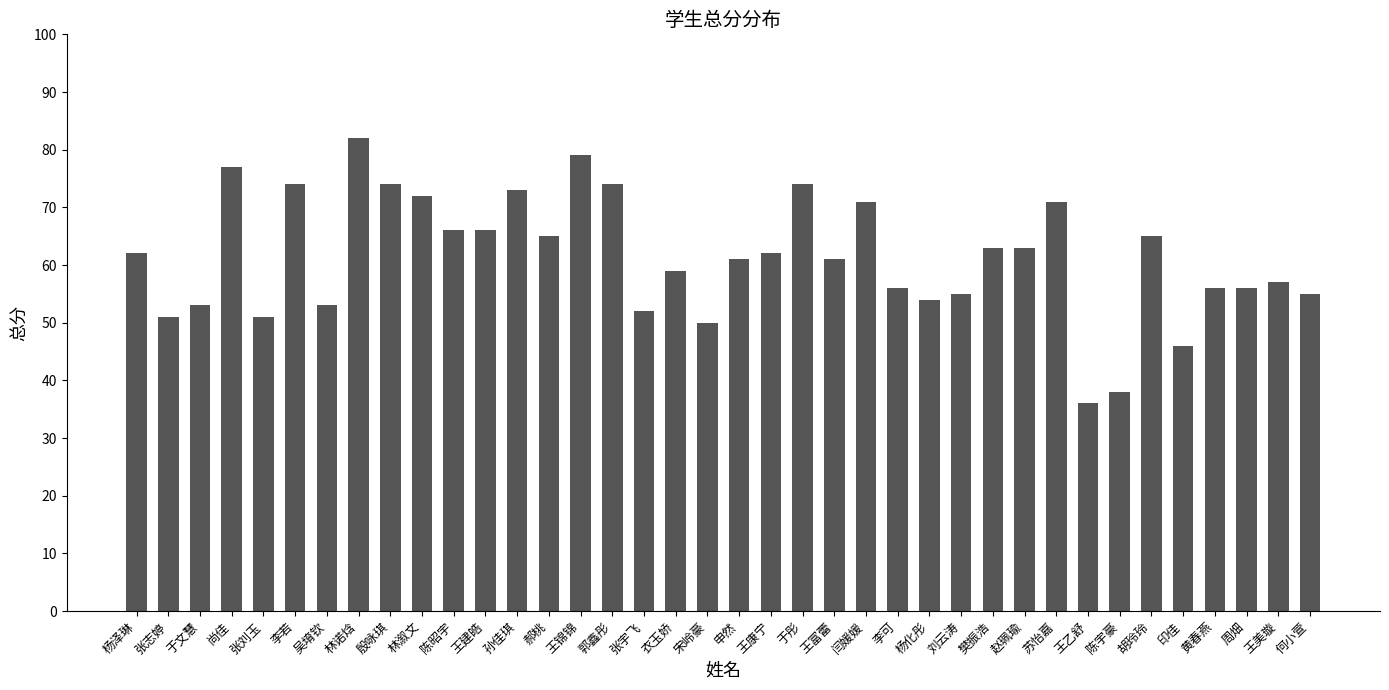

Reading left to right, transcribe all the data shown in this chart.

62	51	53	77	51	74	53	82	74	72	66	66	73	65	79	74	52	59	50	61	62	74	61	71	56	54	55	63	63	71	36	38	65	46	56	56	57	55